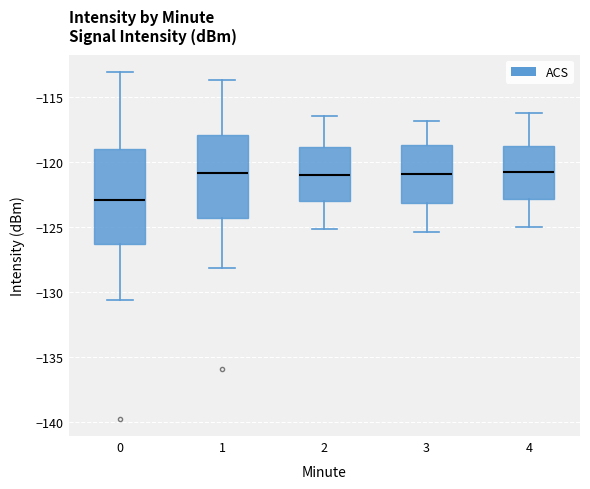

Where is the upper edge of the box at x = 2 on the y-axis? The values are not printed on the chart, so give them approximately, as read against the axis.

-119.0